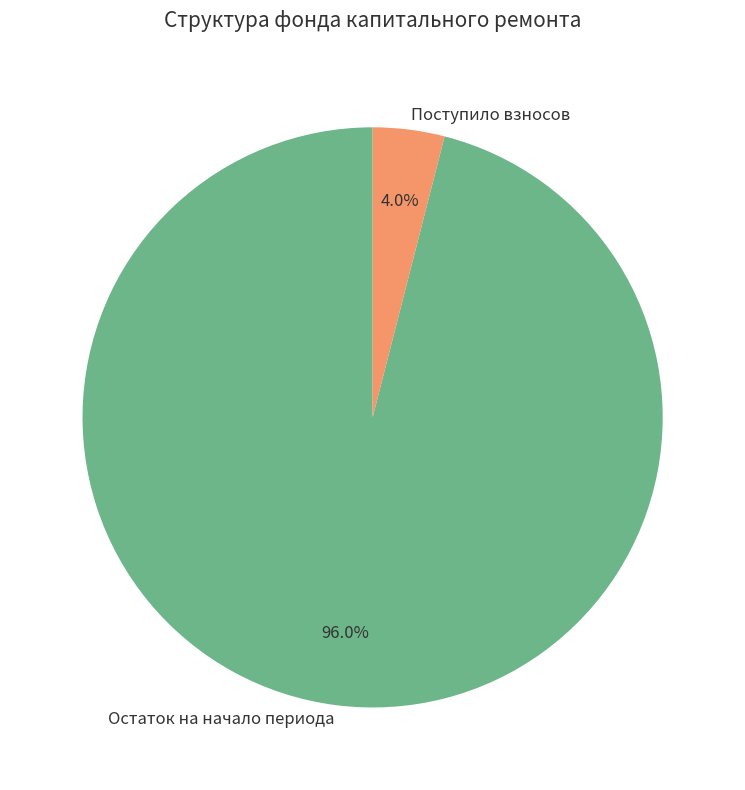

Rank the categories by value from lowest to highest.

Поступило взносов, Остаток на начало периода